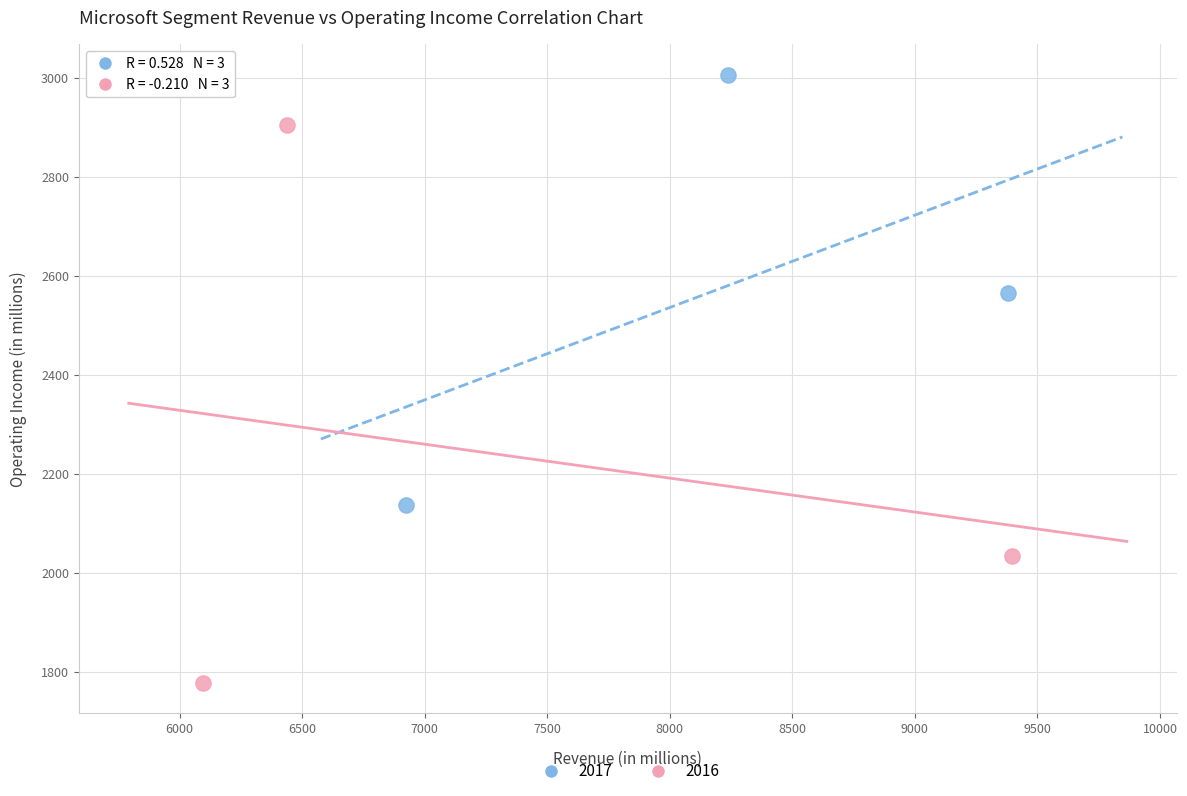

Which series reaches the maximum Y coordinate?

2017